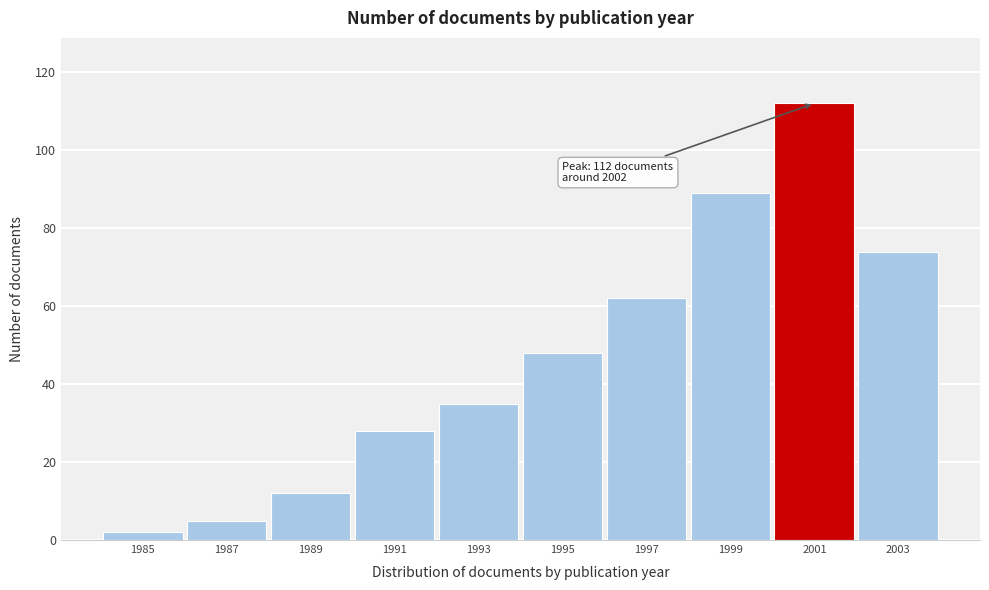

Reading left to right, transcribe all the data shown in this chart.

1985=2	1987=5	1989=12	1991=28	1993=35	1995=48	1997=62	1999=89	2001=112	2003=74